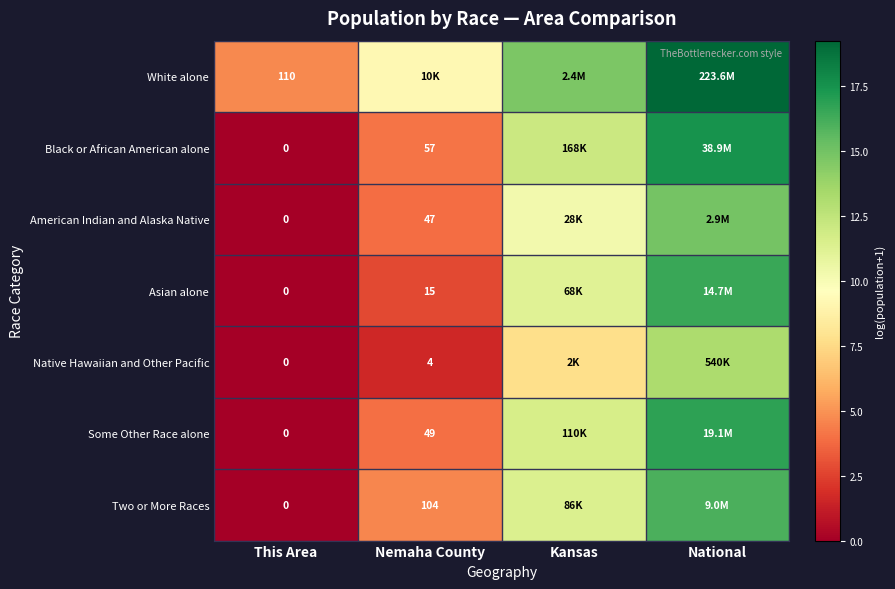

What is the sum of the Two or More Races values at Kansas and National?

27.4